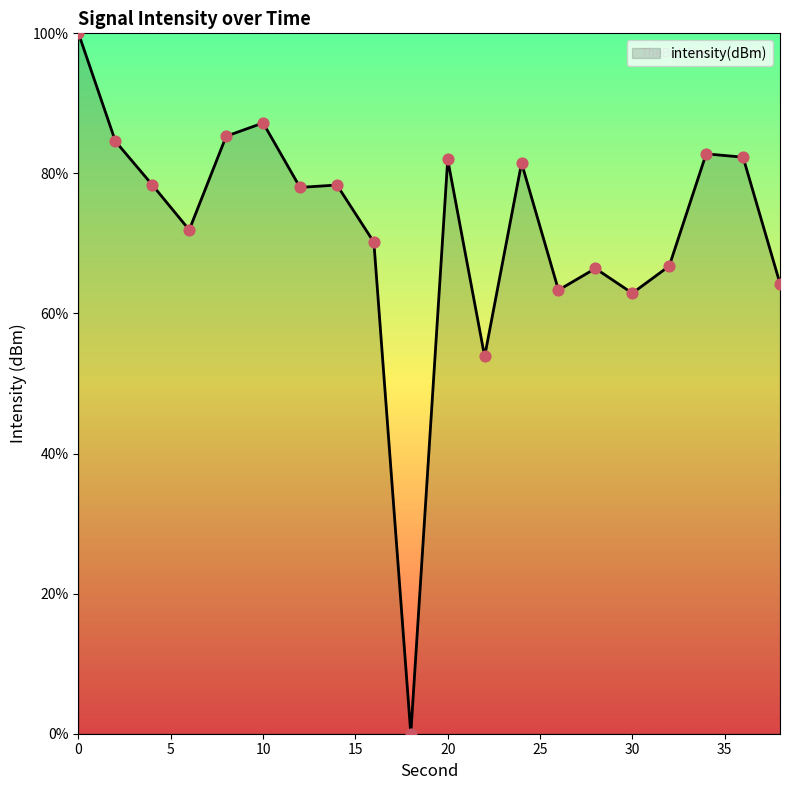

What is the maximum value shown in the chart?

100.0